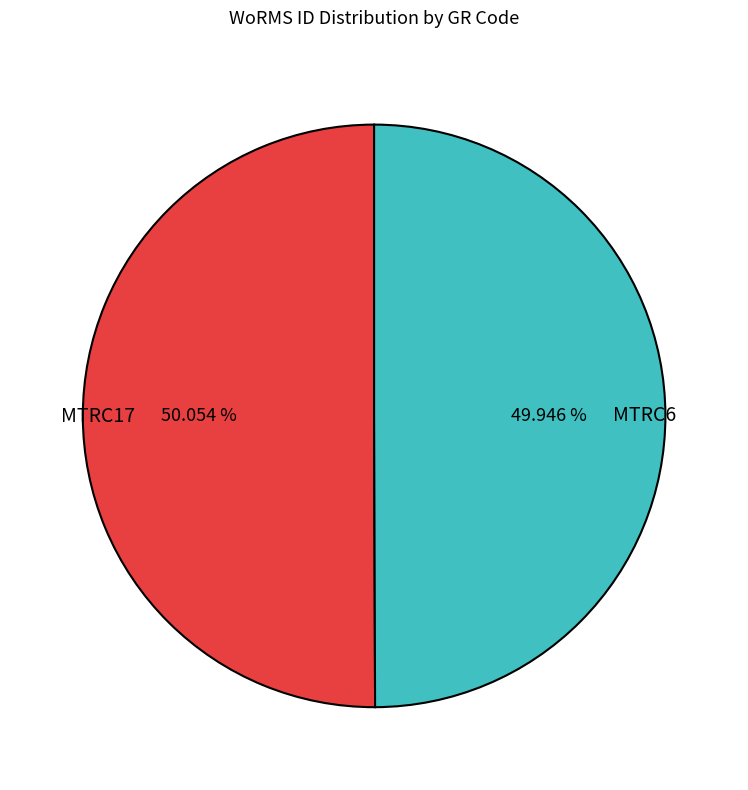

What is the ratio of the value at MTRC17 to the value at MTRC6?

1.0